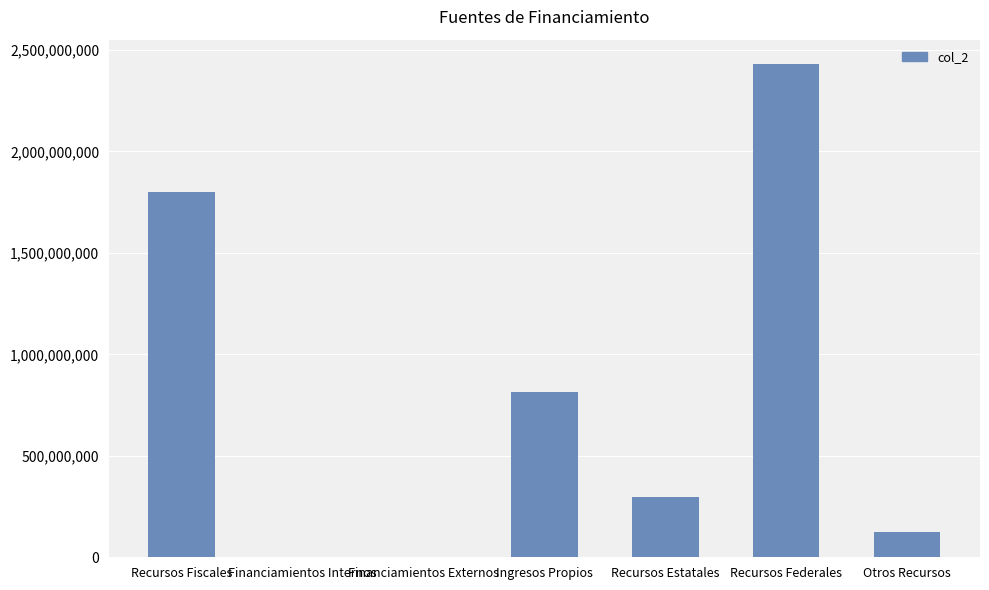

Which category has the highest value across all series?

Recursos Federales